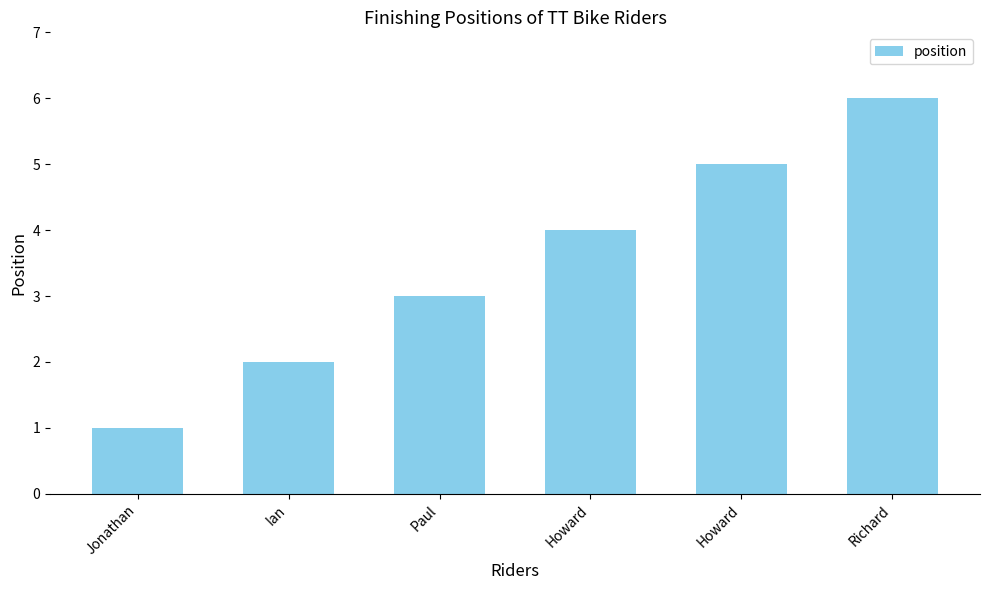

How many categories are shown in the chart?

6